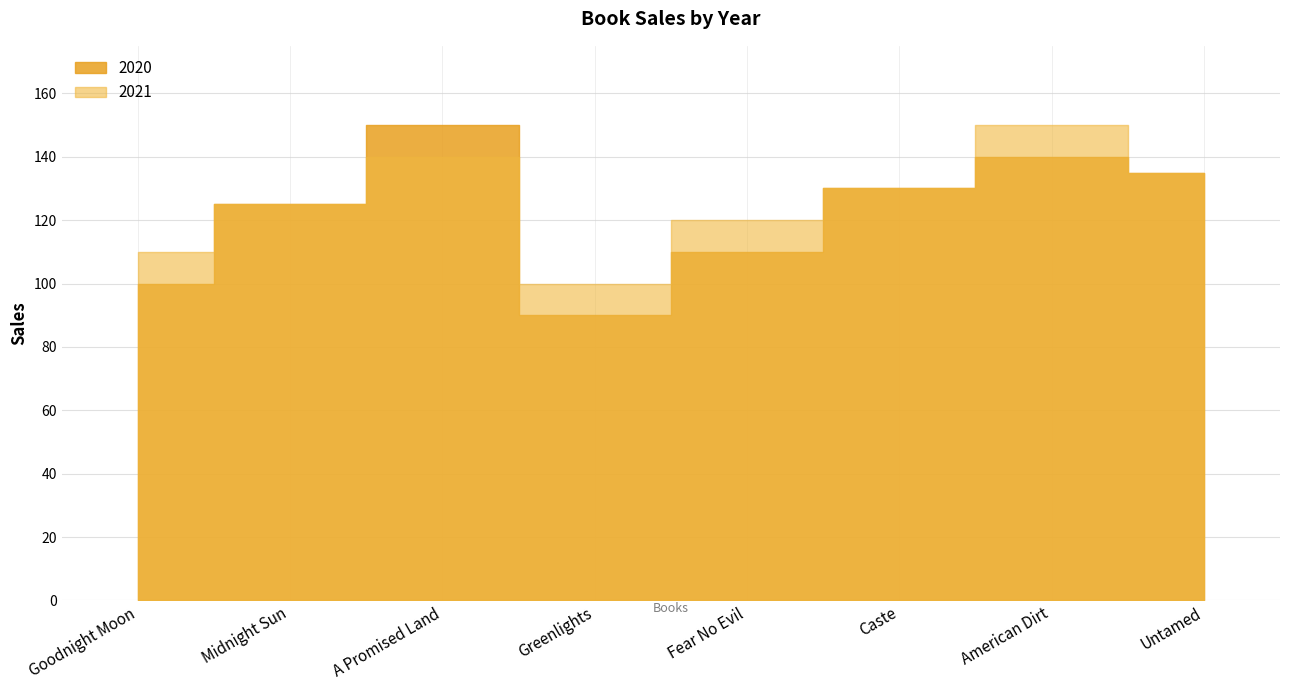

What is the difference between the 2021 values at Caste and American Dirt?

20